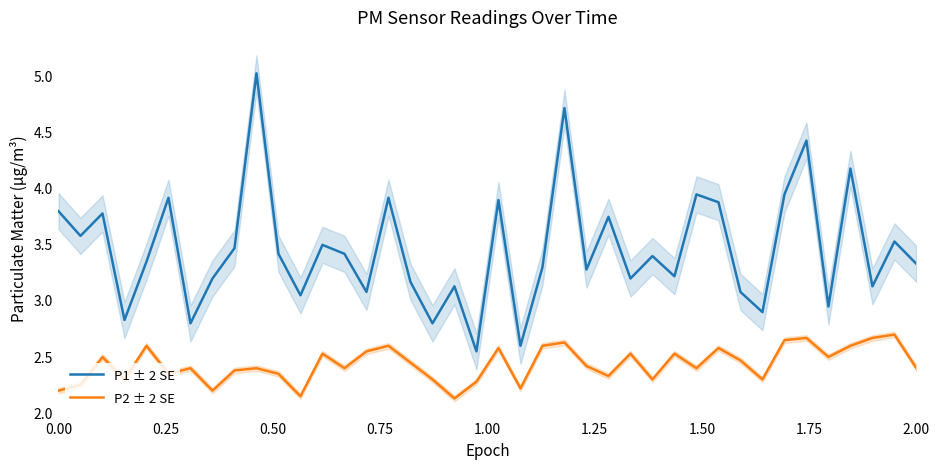

What is the maximum value for P2 ± 2 SE?

2.7